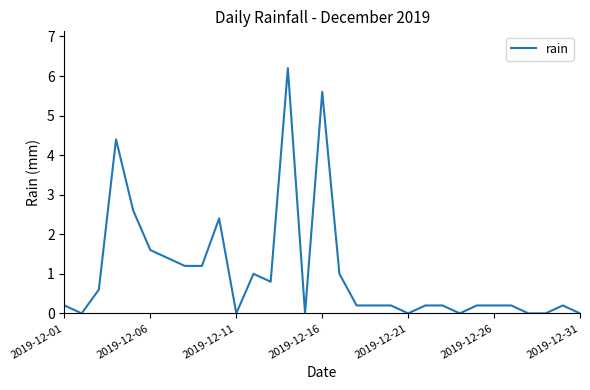

How many categories are shown in the chart?

31